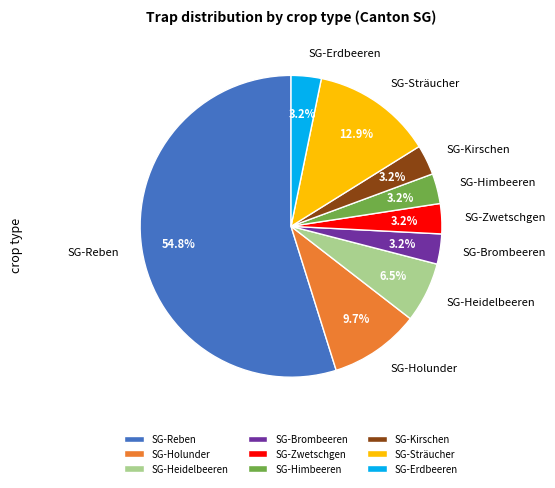

To the nearest percent, what is the combined percentage of SG-Himbeeren and SG-Holunder?

13%